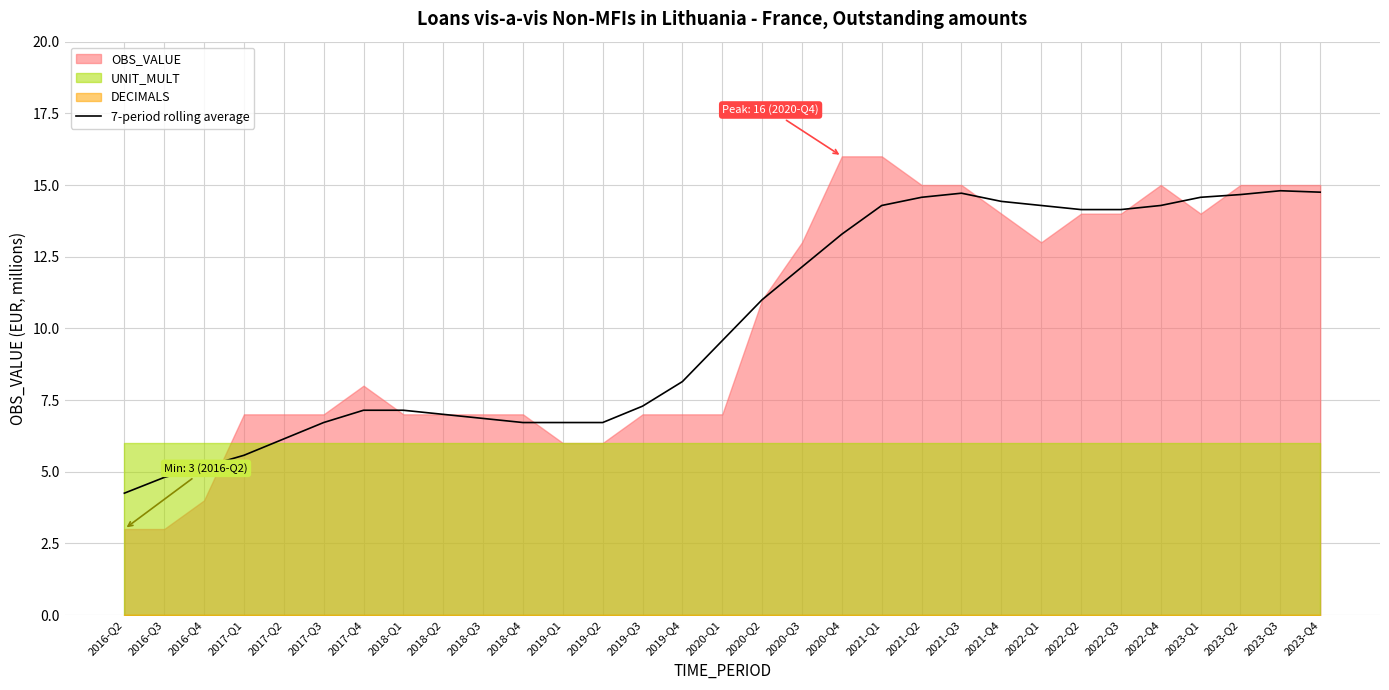

Between 2018-Q1 and 2017-Q3, which is larger?

2018-Q1